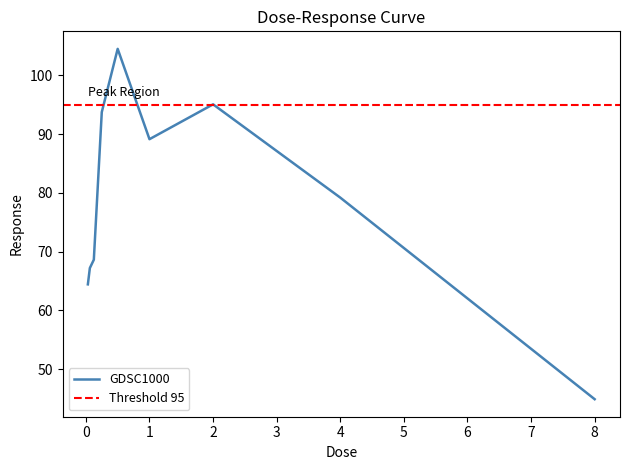

Reading left to right, extract all data points from this chart.

64.4	67.2	68.6	93.7	104.5	89.1	95.1	79.2	44.9